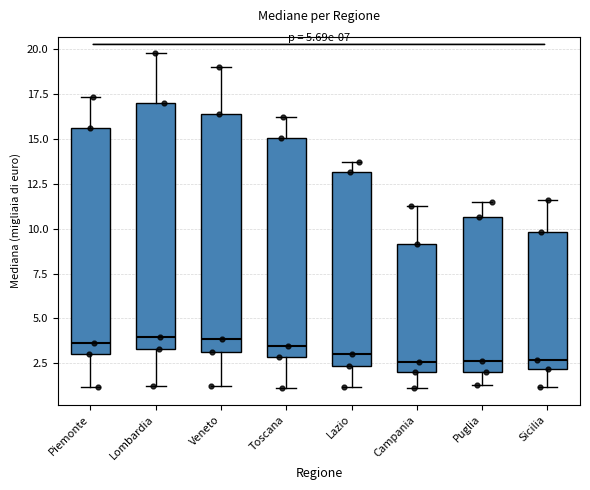

Where does the lower whisker of the box for Toscana end on the y-axis? The values are not printed on the chart, so give them approximately, as read against the axis.

1.0